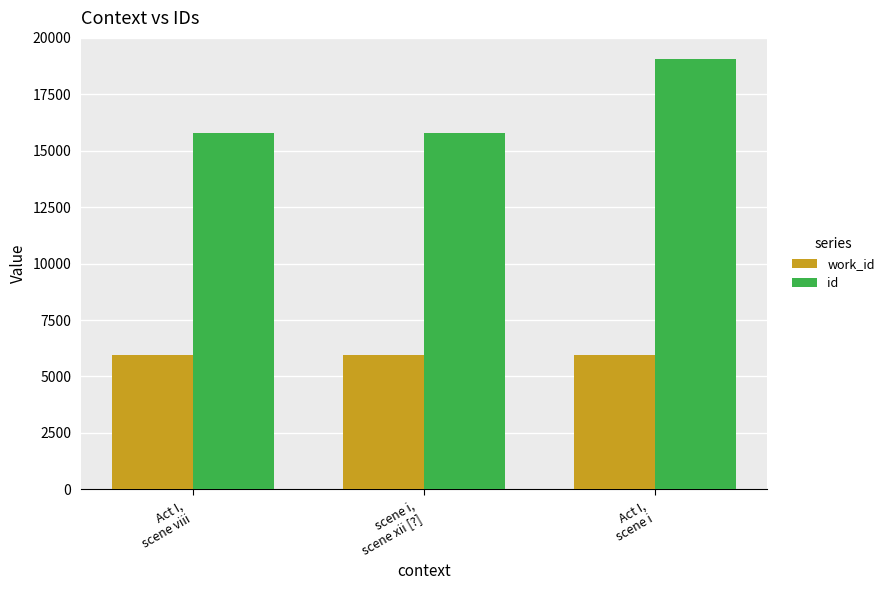

Rank the series by their average value, from lowest to highest.

work_id, id